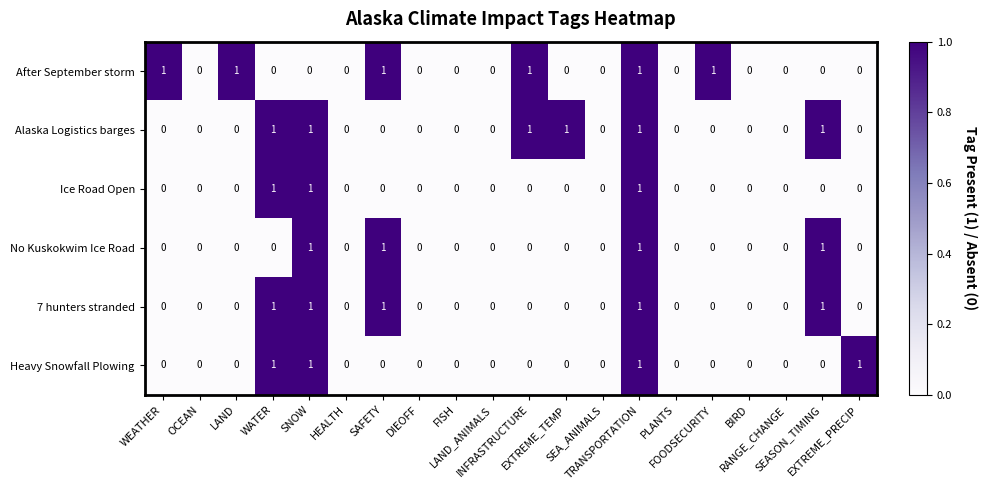

How many Ice Road Open values are between 0 and 1?

20